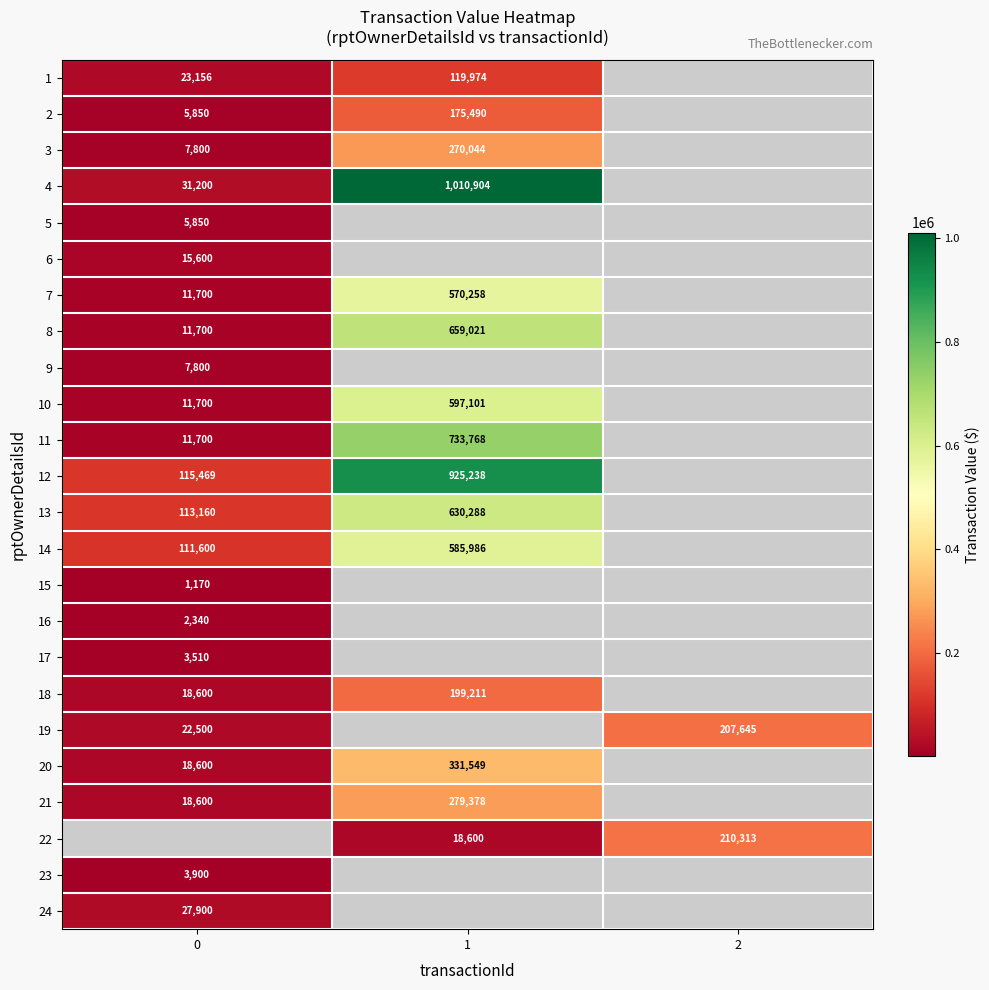

What is the minimum value shown in the chart?

1170.0